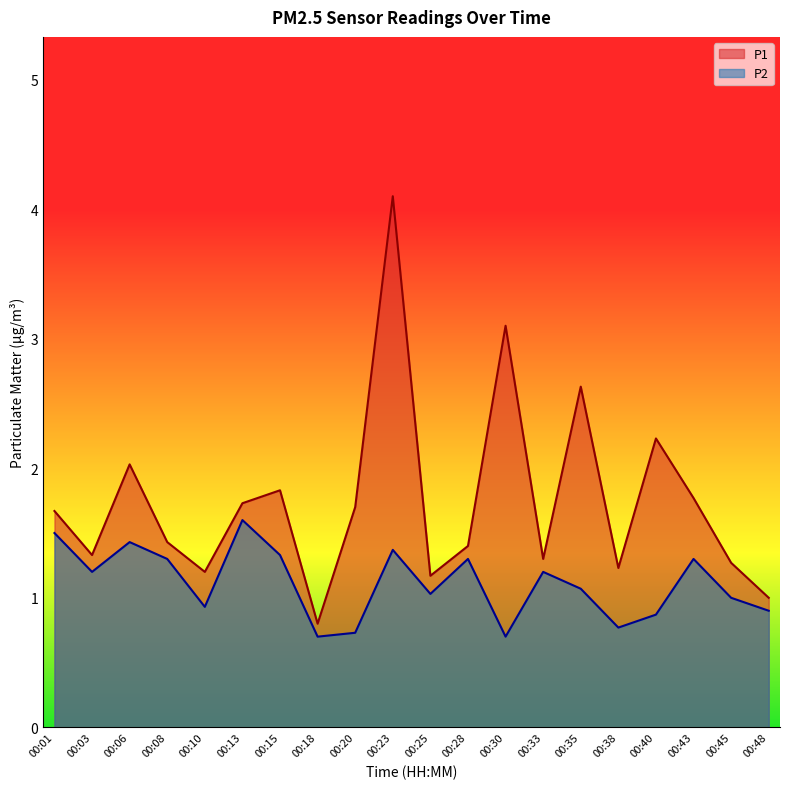

What is the total value across all series at 00:01?

3.2